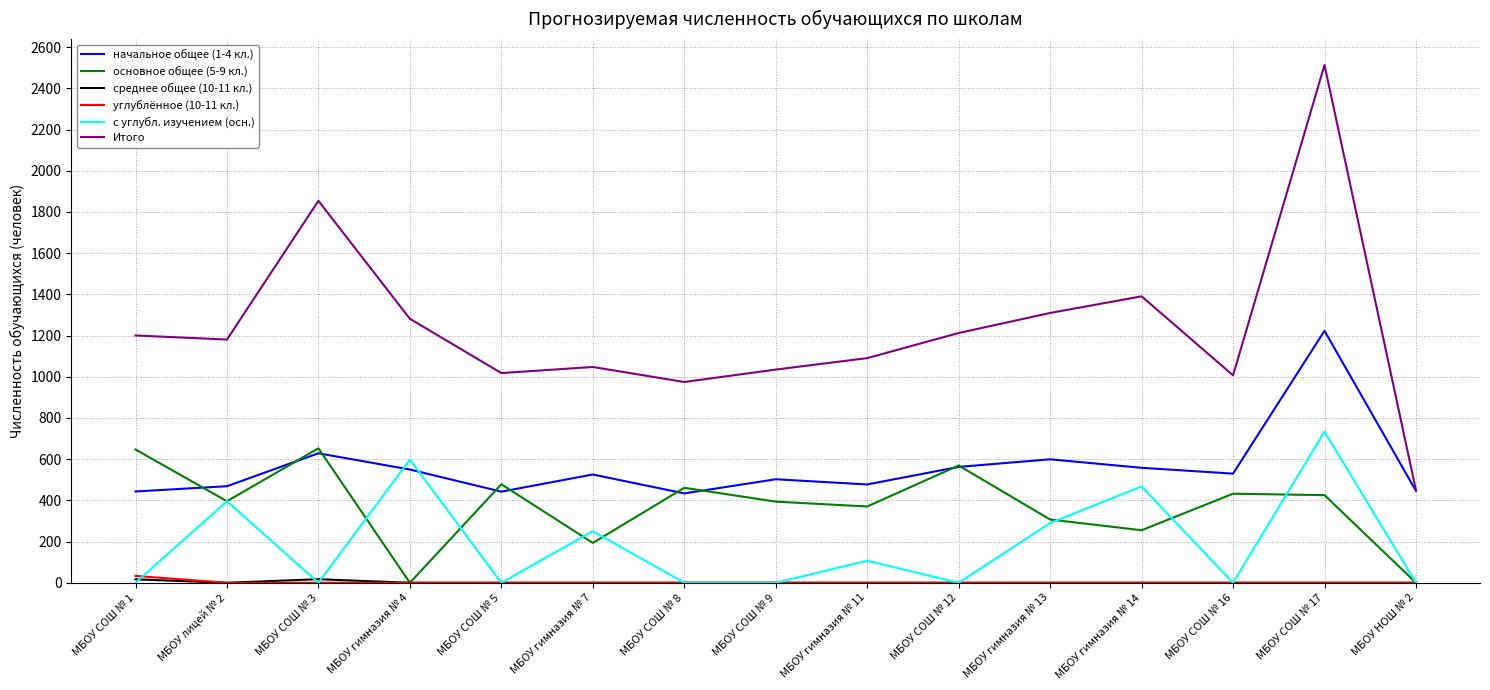

What is the difference between the second highest and second lowest values in the начальное общее (1-4 кл.) series?

186.2